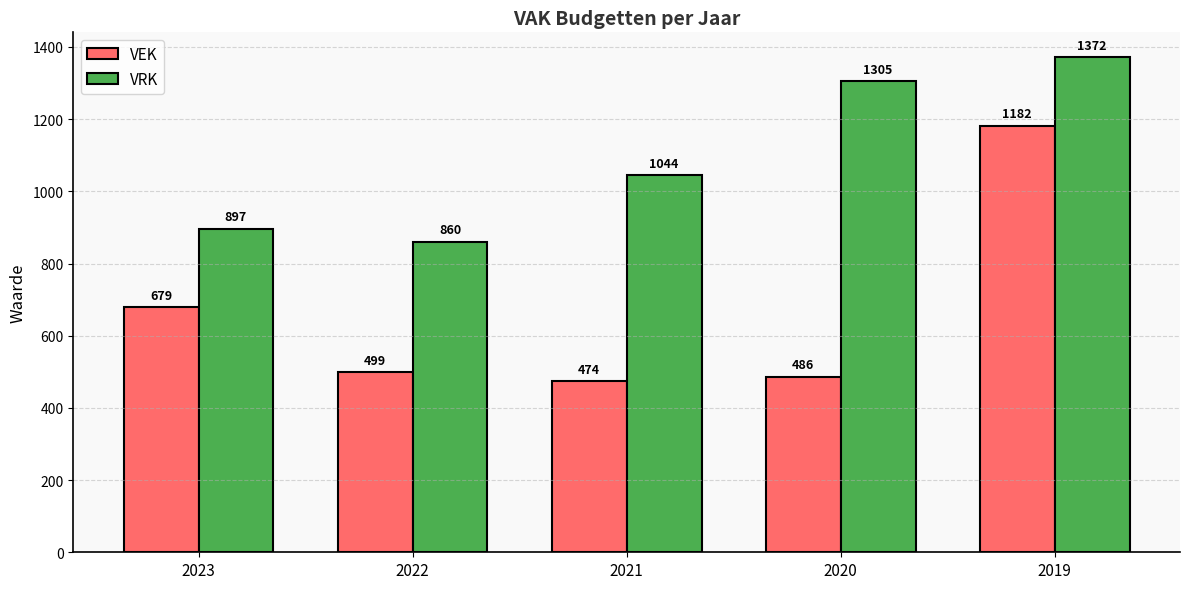

Is the value of VEK at 2023 greater than the value of VRK at 2022?

No